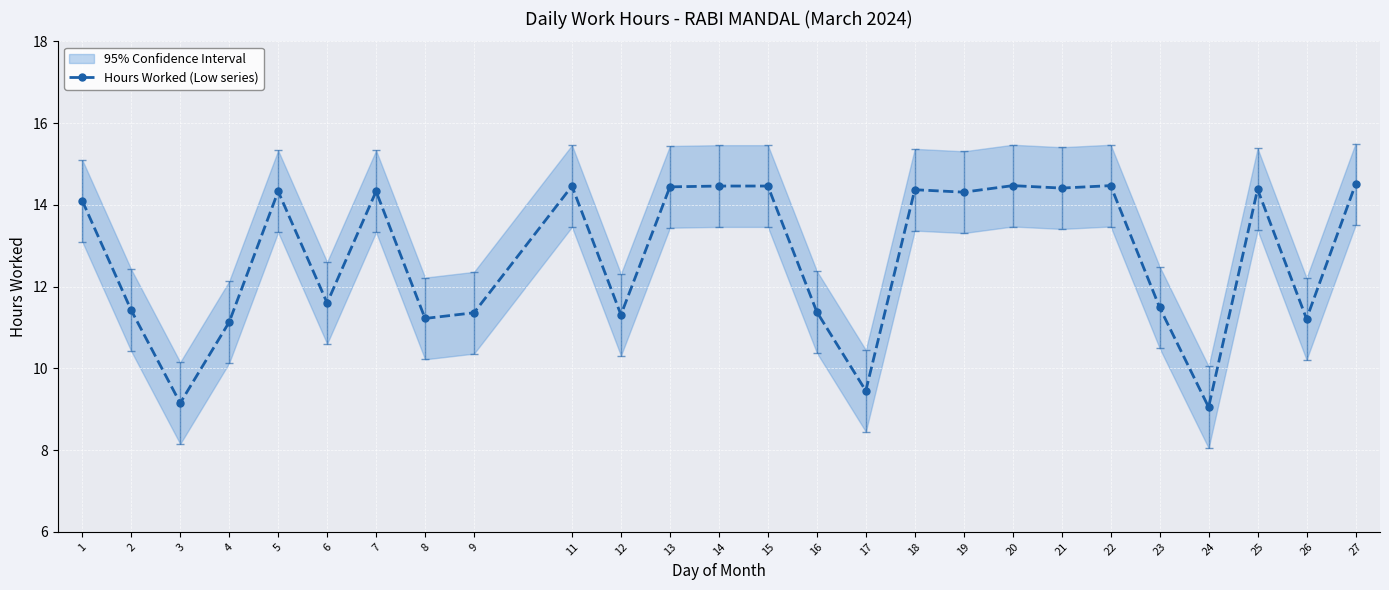

True or false: the data has more than 0 interior local peaks.

True